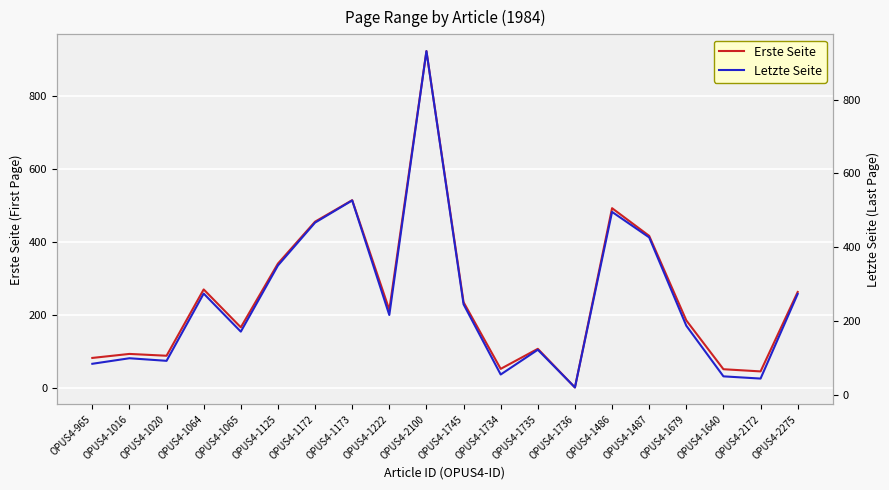

What is the highest value of the Erste Seite series?

924